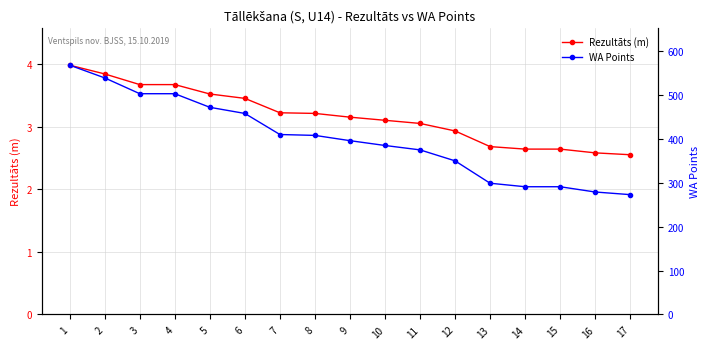

True or false: Rezultāts (m) and WA Points cross at least once.

False